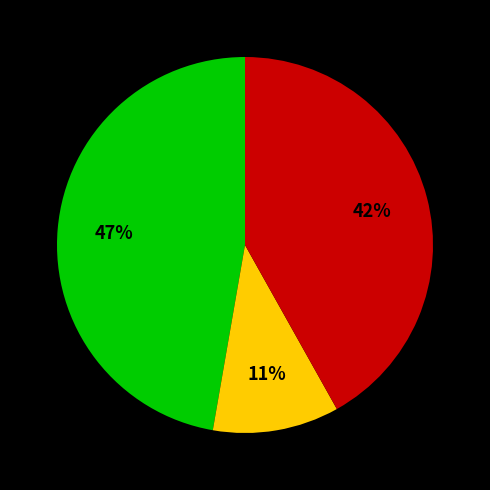

To the nearest percent, what is the average slice percentage?

33%